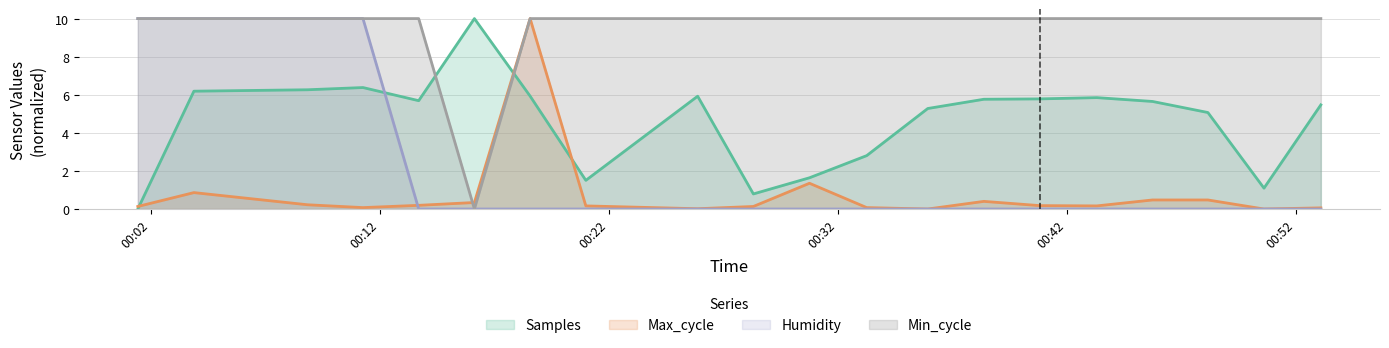

True or false: Max_cycle has a value of 0.1 at 2022/01/11 00:33:16.

True